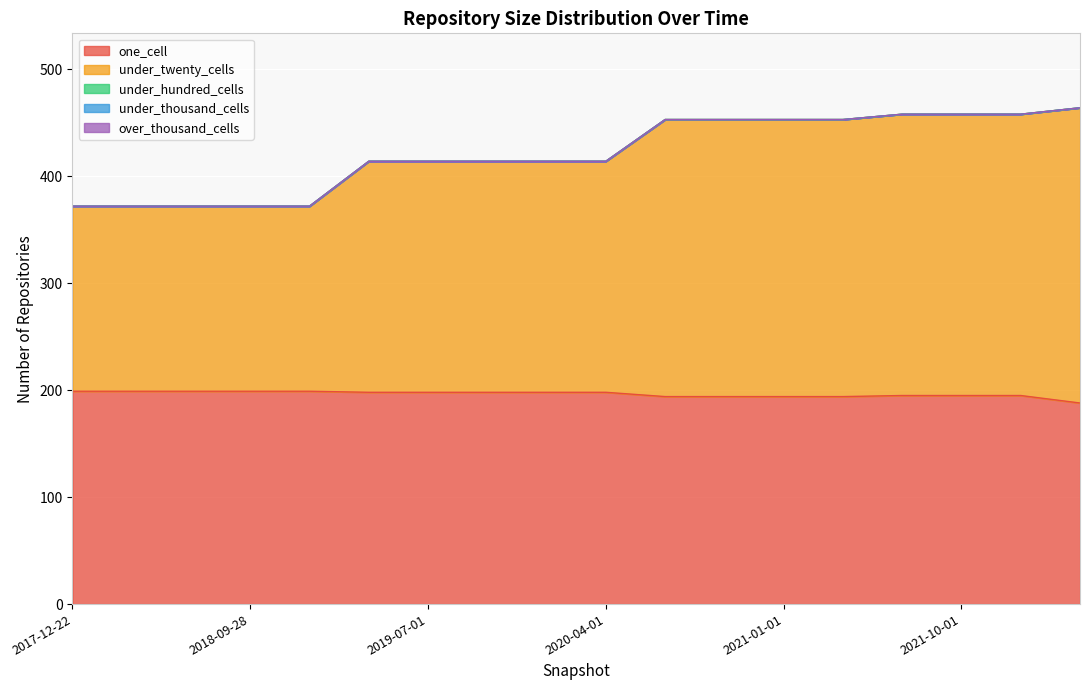

True or false: under_thousand_cells and under_hundred_cells cross at least once.

False